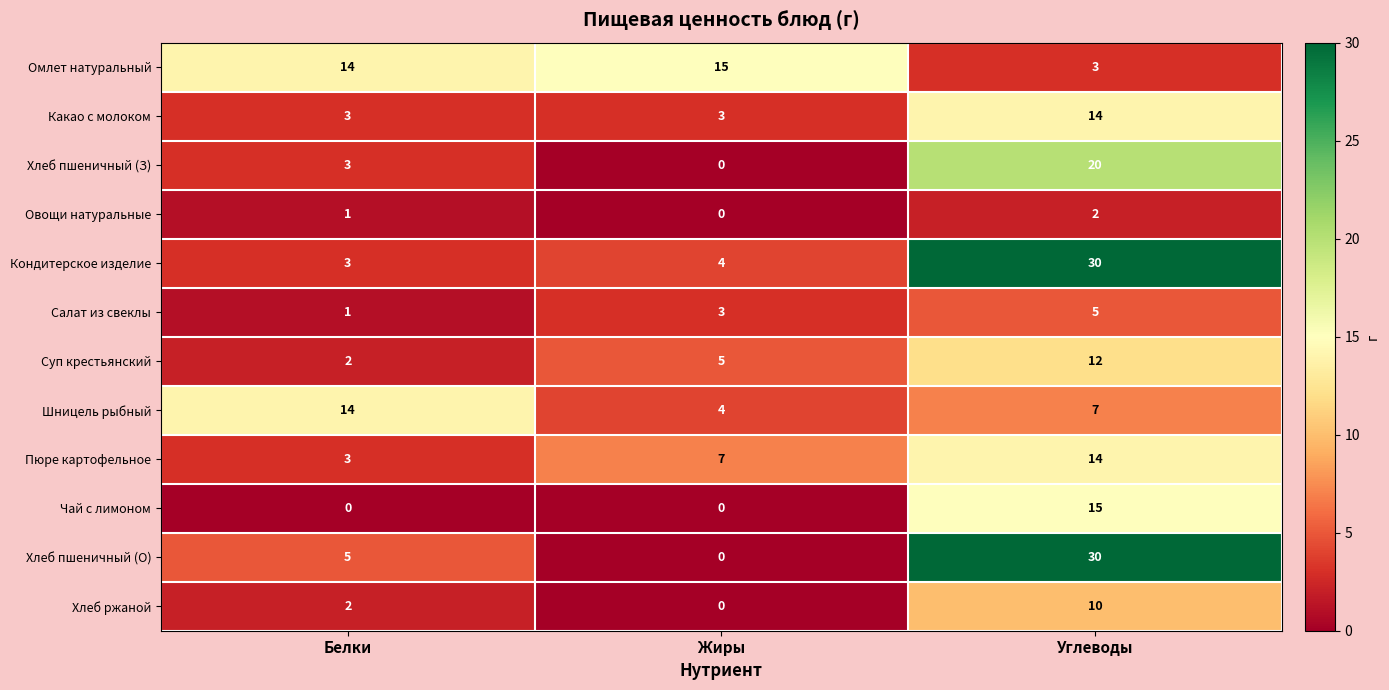

List the labels in order of Кондитерское изделие value, largest first.

Углеводы, Жиры, Белки